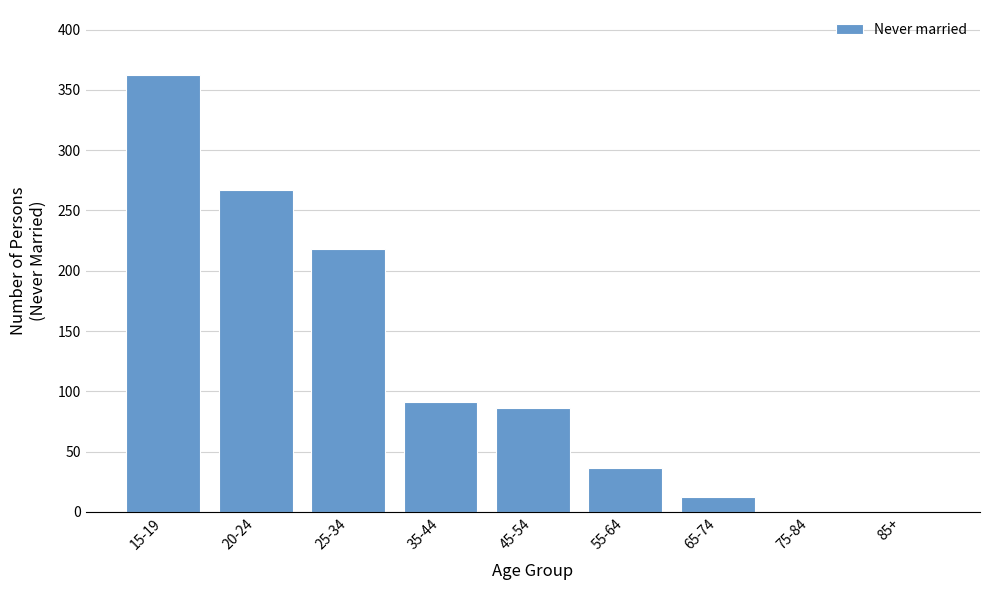

Reading right to left, extract all data points from this chart.

85+=0	75-84=0	65-74=12	55-64=36	45-54=86	35-44=91	25-34=218	20-24=267	15-19=362